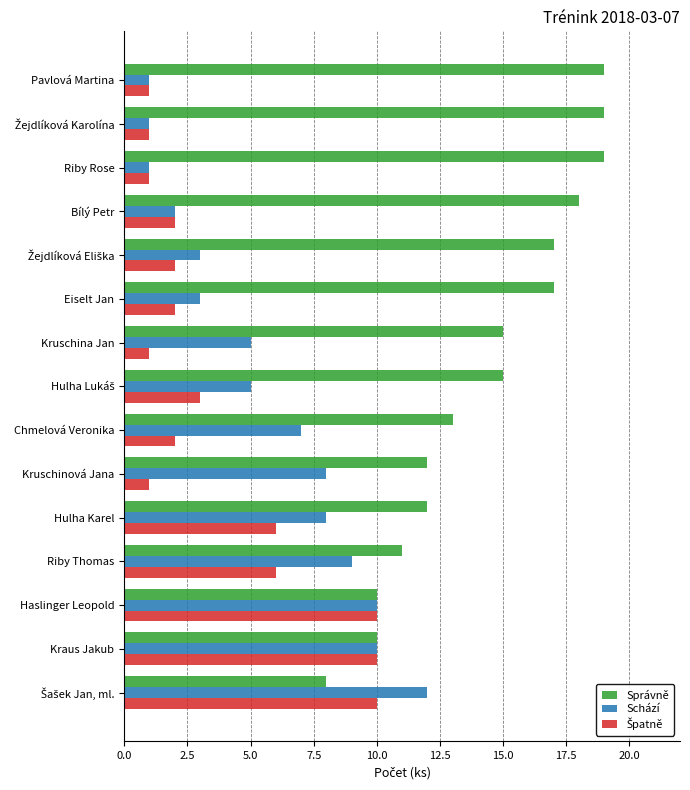

What is the maximum value shown in the chart?

19